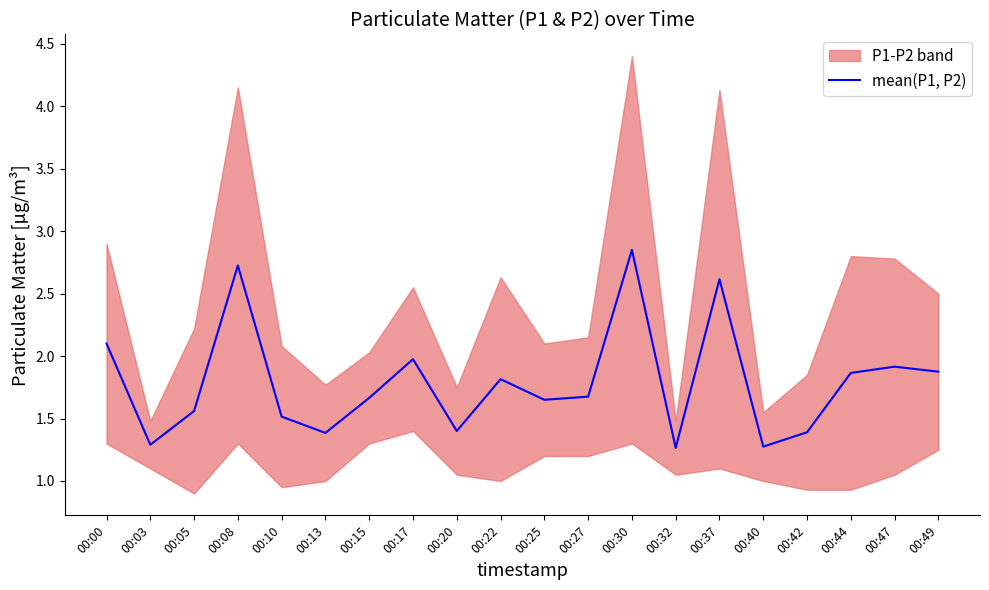

Rank the categories by value from lowest to highest.

00:32, 00:40, 00:03, 00:13, 00:42, 00:20, 00:10, 00:05, 00:25, 00:15, 00:27, 00:22, 00:44, 00:49, 00:47, 00:17, 00:00, 00:37, 00:08, 00:30